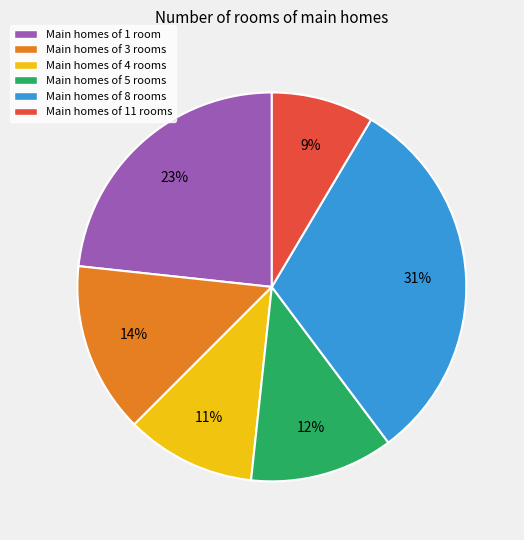

Is the sum of Main homes of 3 rooms and Main homes of 11 rooms greater than half?

No